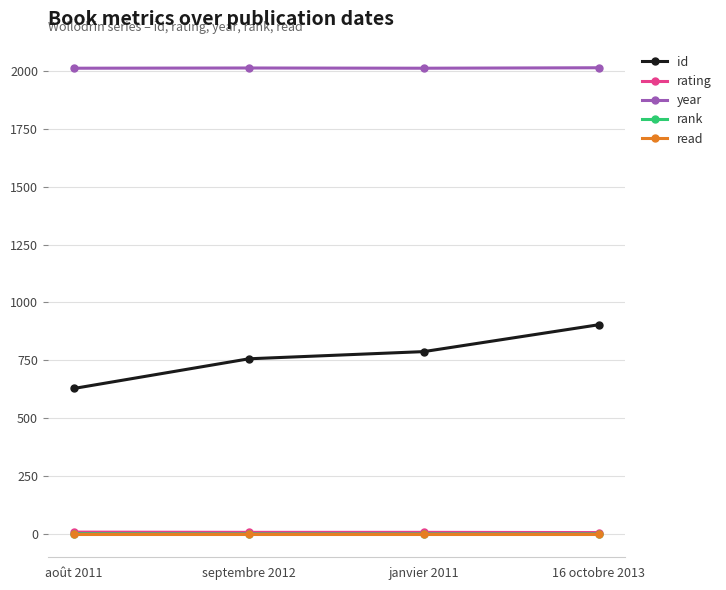

How many id values are between 757 and 904?

3